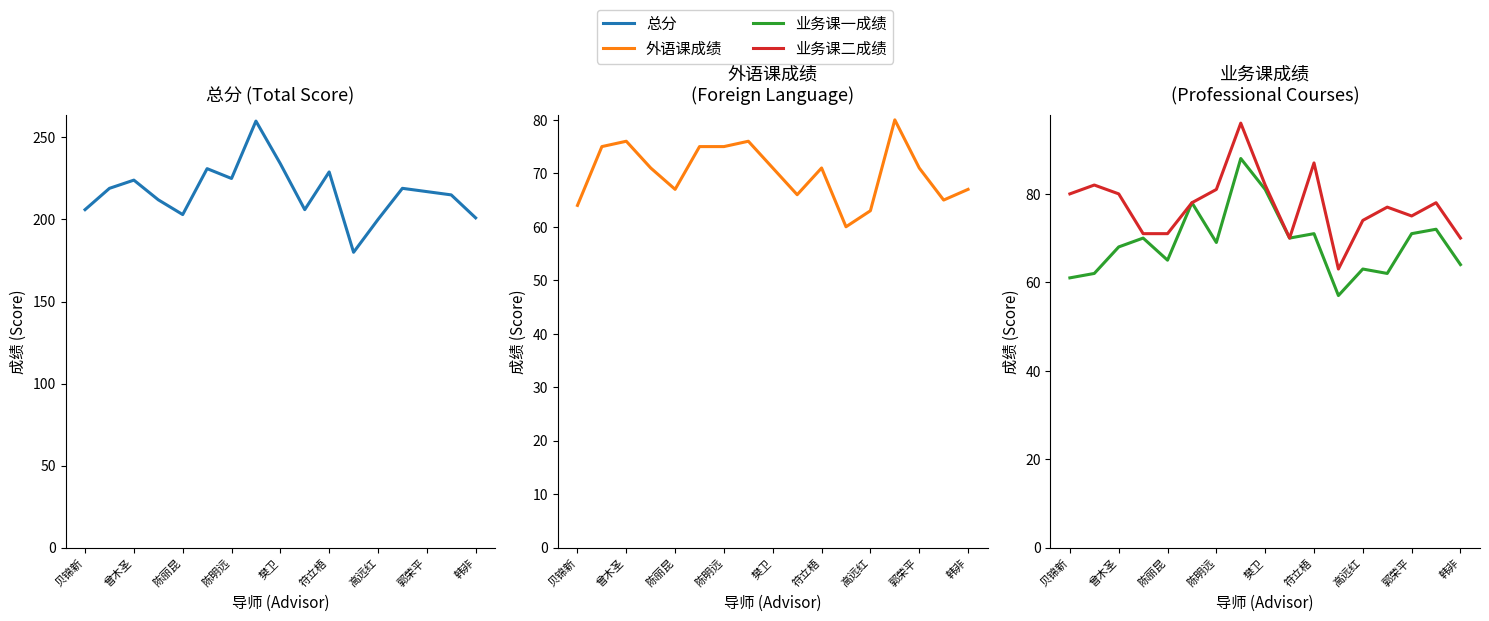

Reading left to right, what are all the values shown in this chart?

总分: 206	219	224	212	203	231	225	260	234	206	229	180	200	219	217	215	201
外语课成绩: 64	75	76	71	67	75	75	76	71	66	71	60	63	80	71	65	67
业务课一成绩: 61	62	68	70	65	78	69	88	81	70	71	57	63	62	71	72	64
业务课二成绩: 80	82	80	71	71	78	81	96	82	70	87	63	74	77	75	78	70